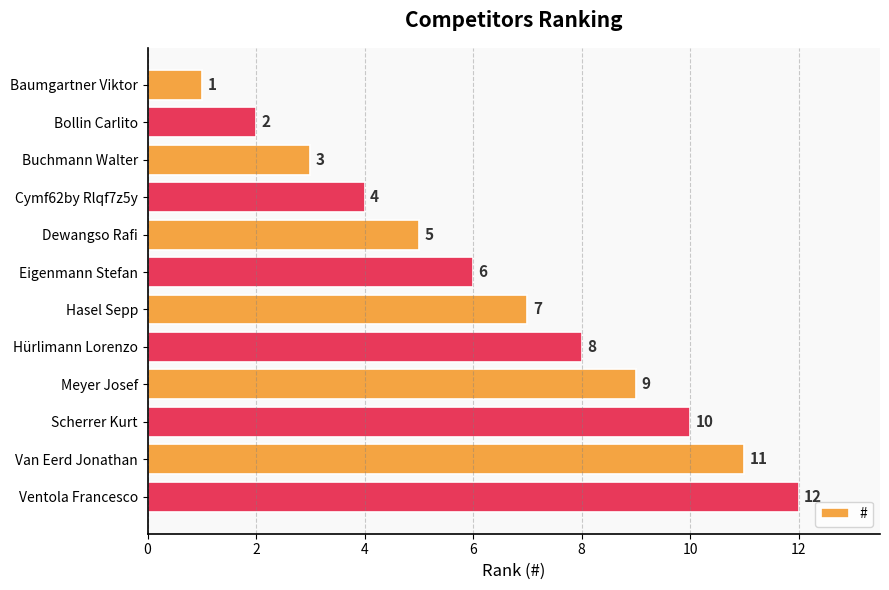

What is the minimum value shown in the chart?

1